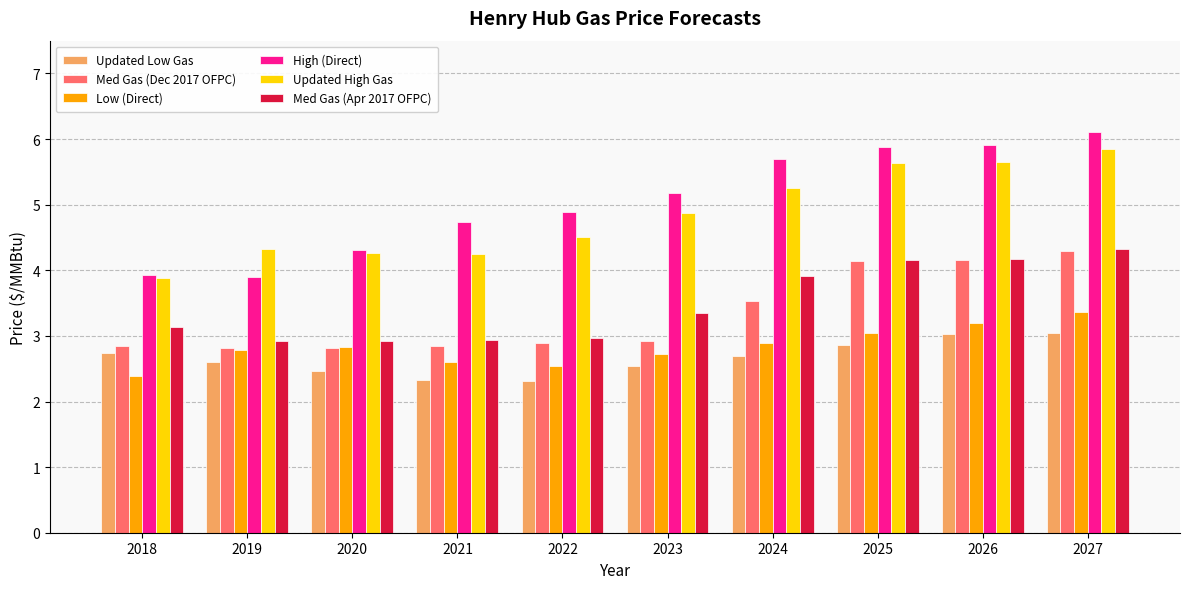

Is it true that Updated Low Gas equals 2.3 at 2021?

True